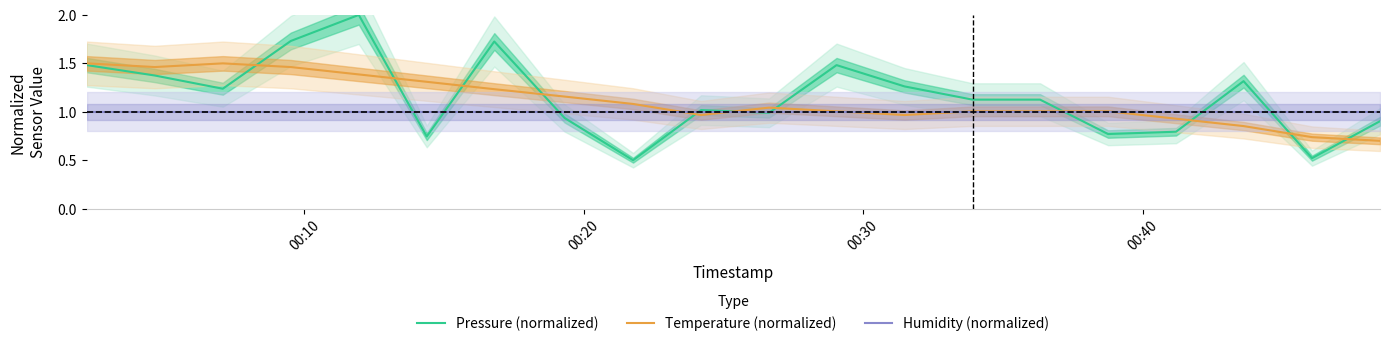

True or false: Humidity (normalized) and Pressure (normalized) intersect in this chart.

True